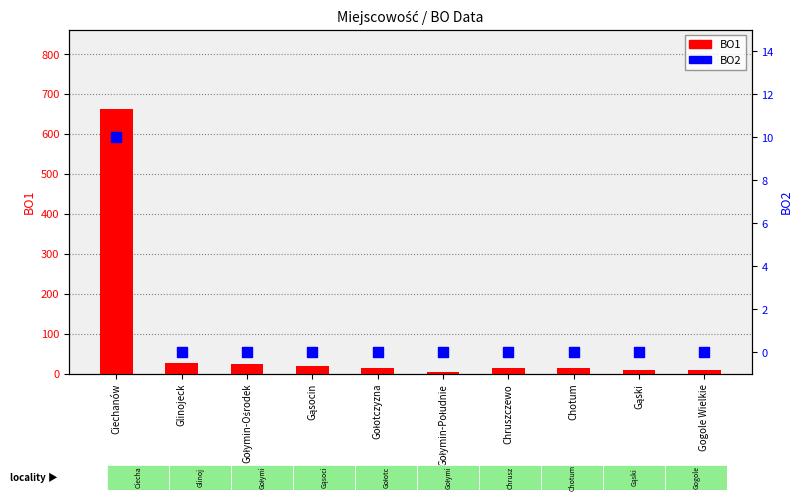

What is the total value across all series at Gołotczyzna?

15